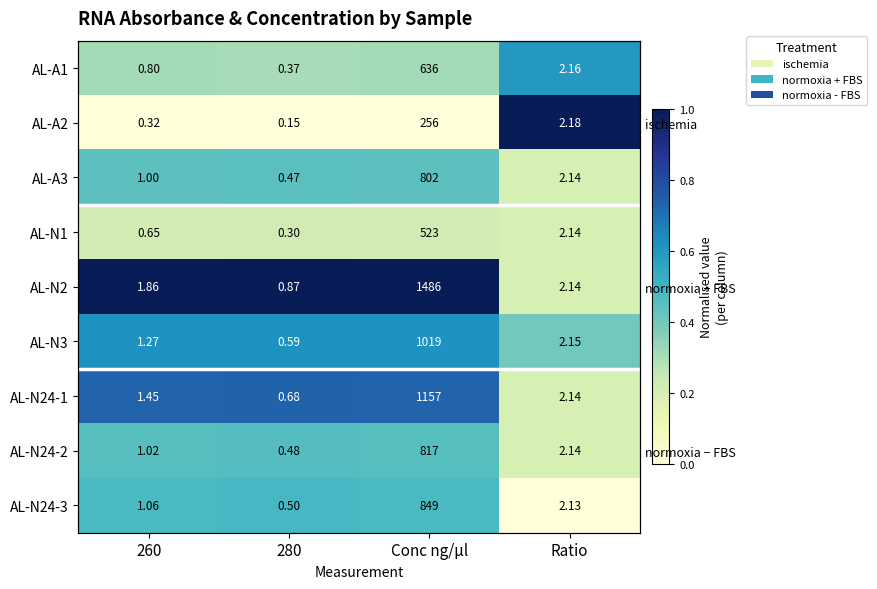

Is it true that AL-N3 equals 0.1 at 280?

False